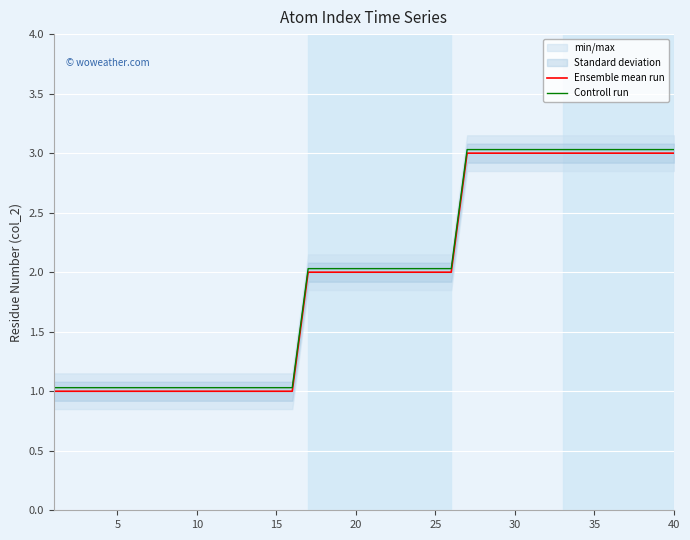

What is the lowest value of the Controll run series?

1.0